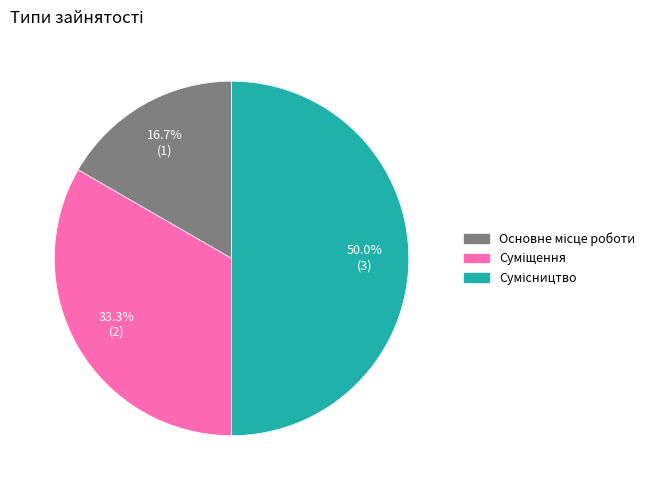

To the nearest percent, what percentage of the pie is Сумісництво?

50%